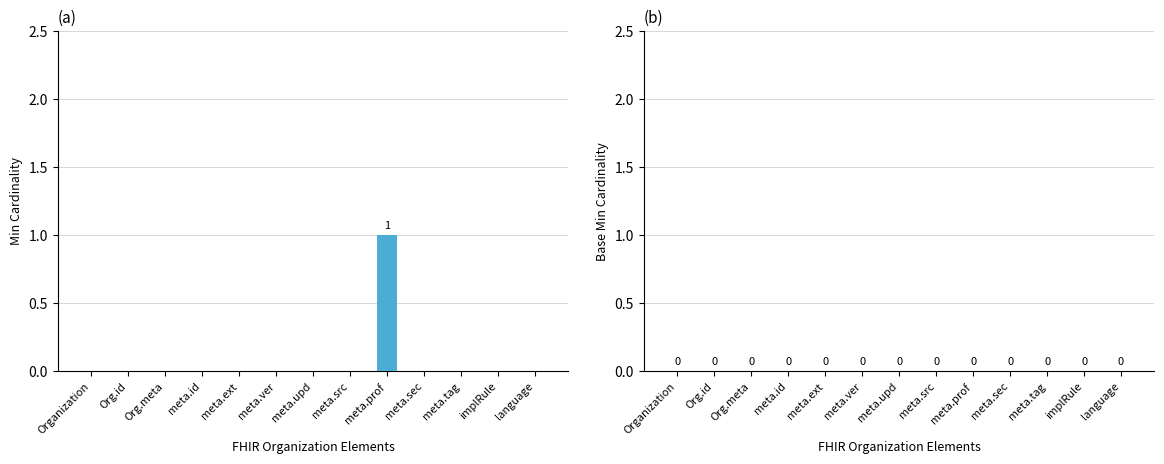

How many series are shown in this chart?

1